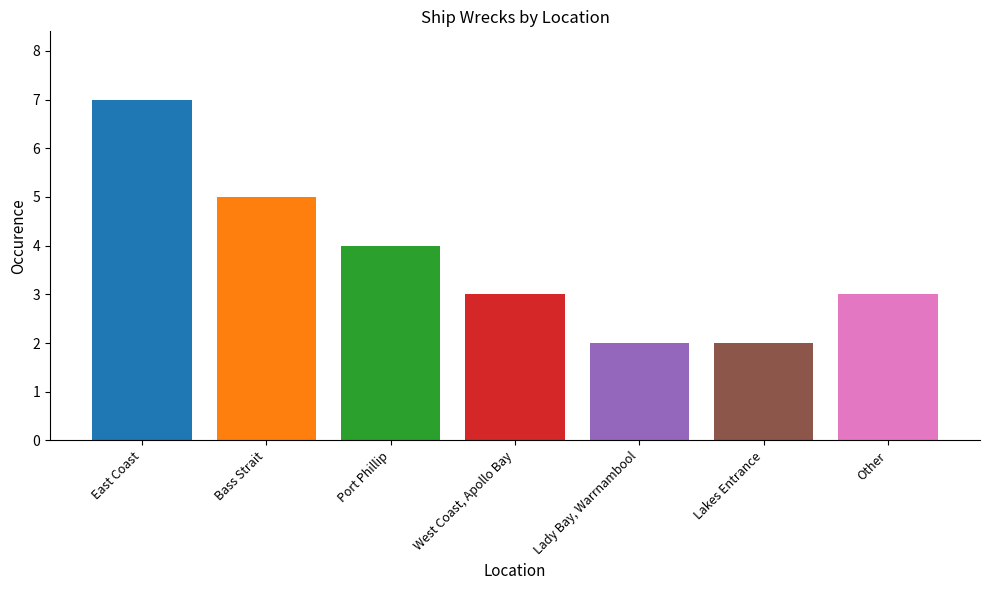

Which has a higher value, East Coast or Port Phillip?

East Coast